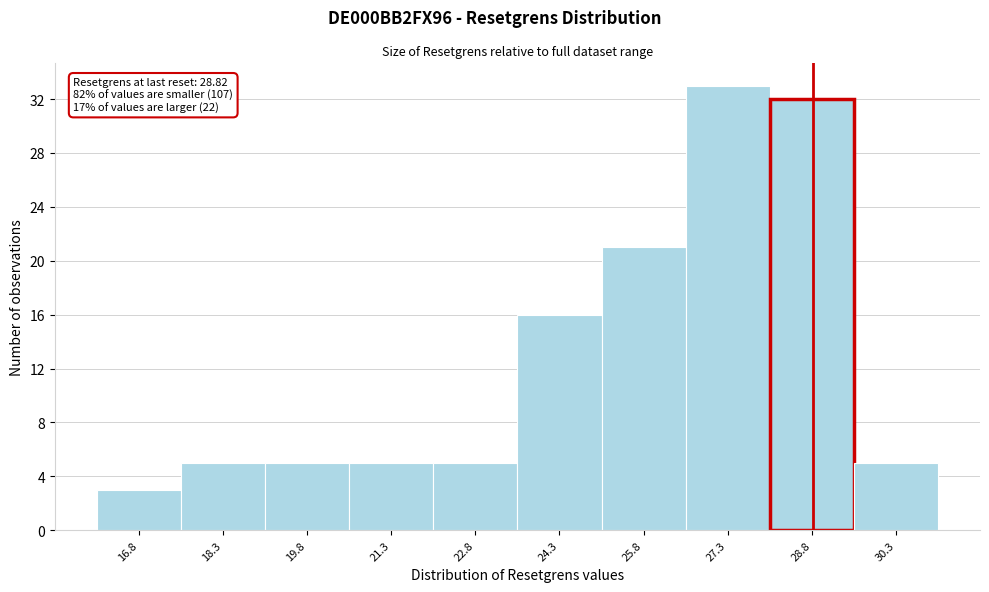

Which range on the x-axis has the tallest bar?

26.55 to 28.05